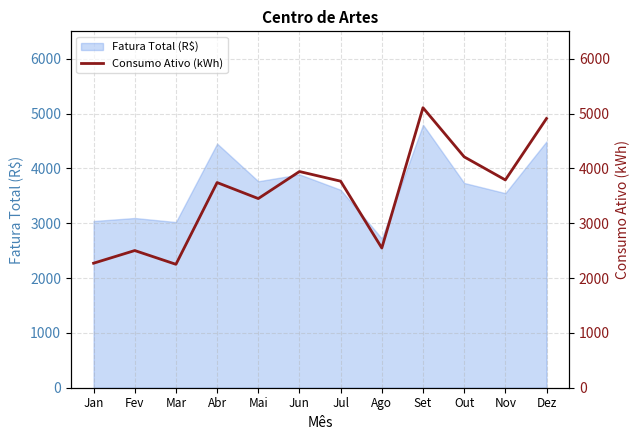

The Fatura Total (R$) series shows 4943.0 at Out. True or false?

False